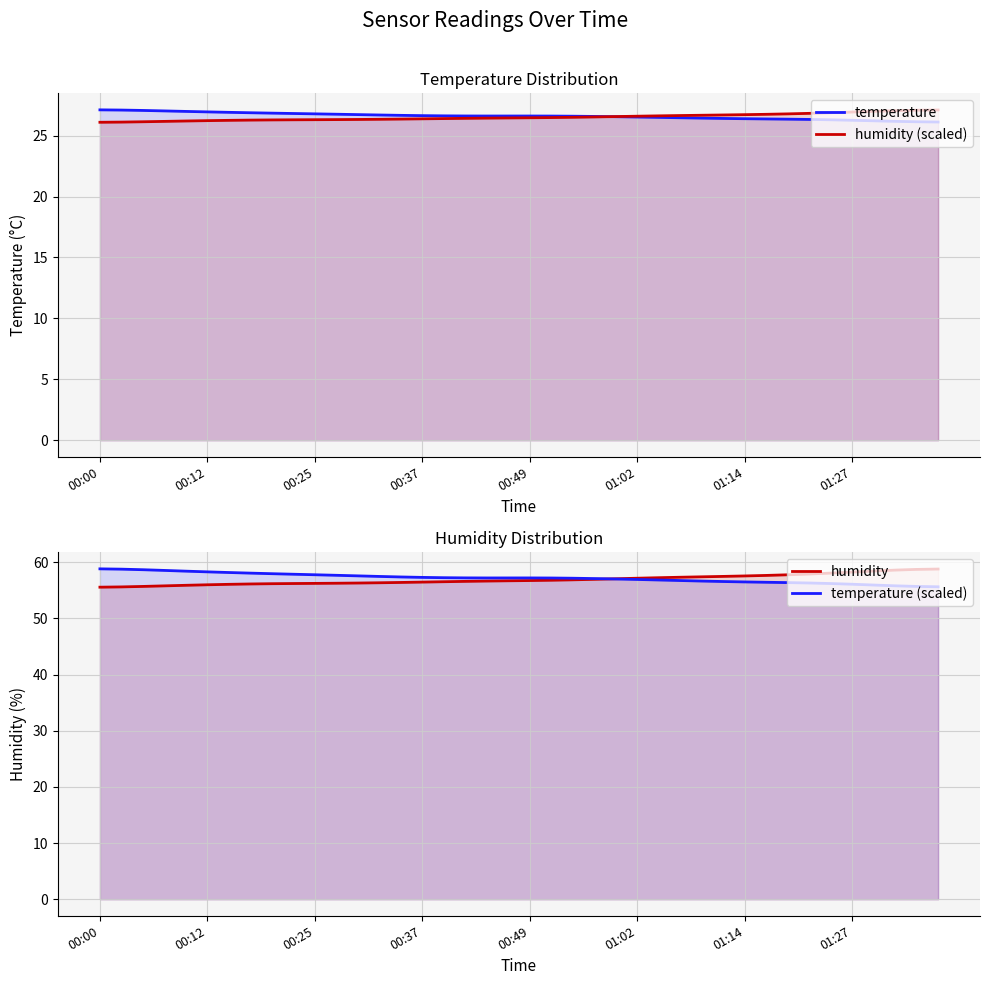

True or false: humidity (scaled) and humidity intersect in this chart.

False